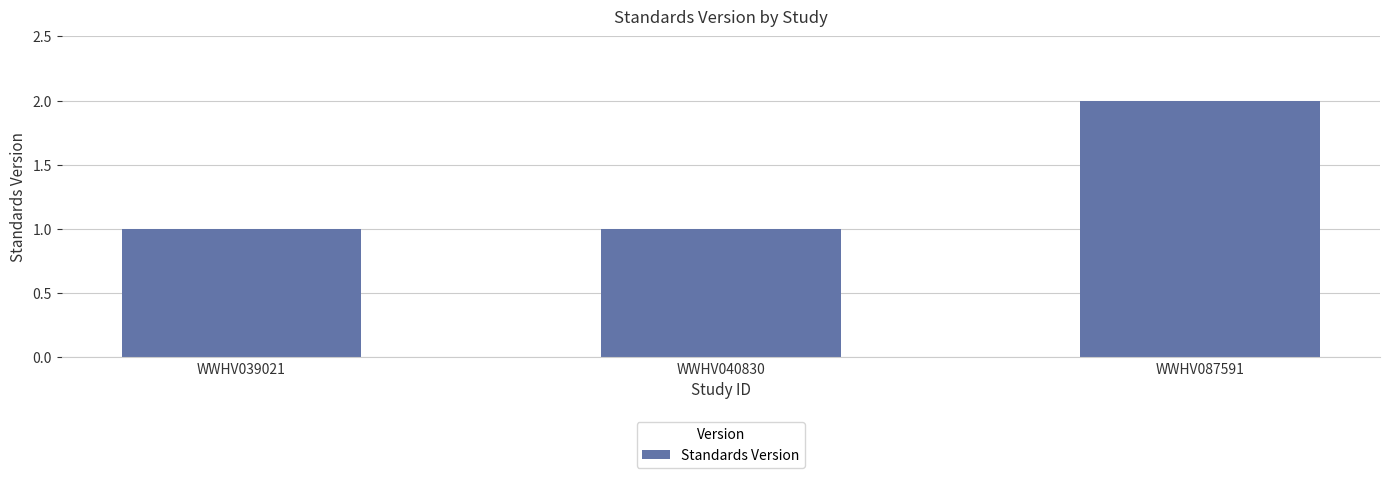

What is the ratio of the value at WWHV039021 to the value at WWHV040830?

1.0